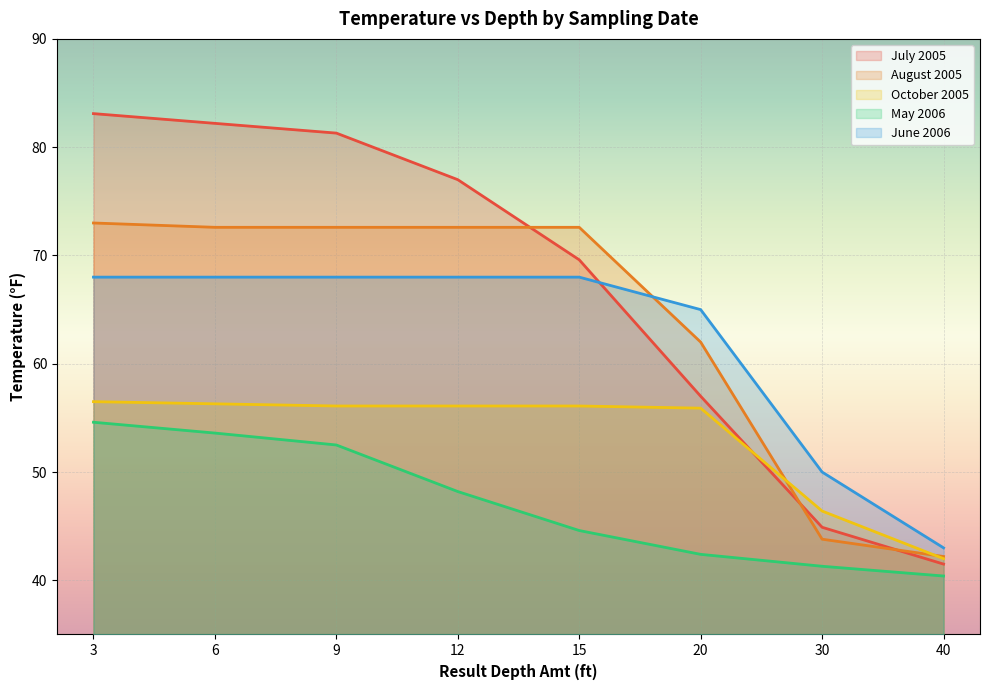

The value of May 2006 at 40 is 17.4. True or false?

False